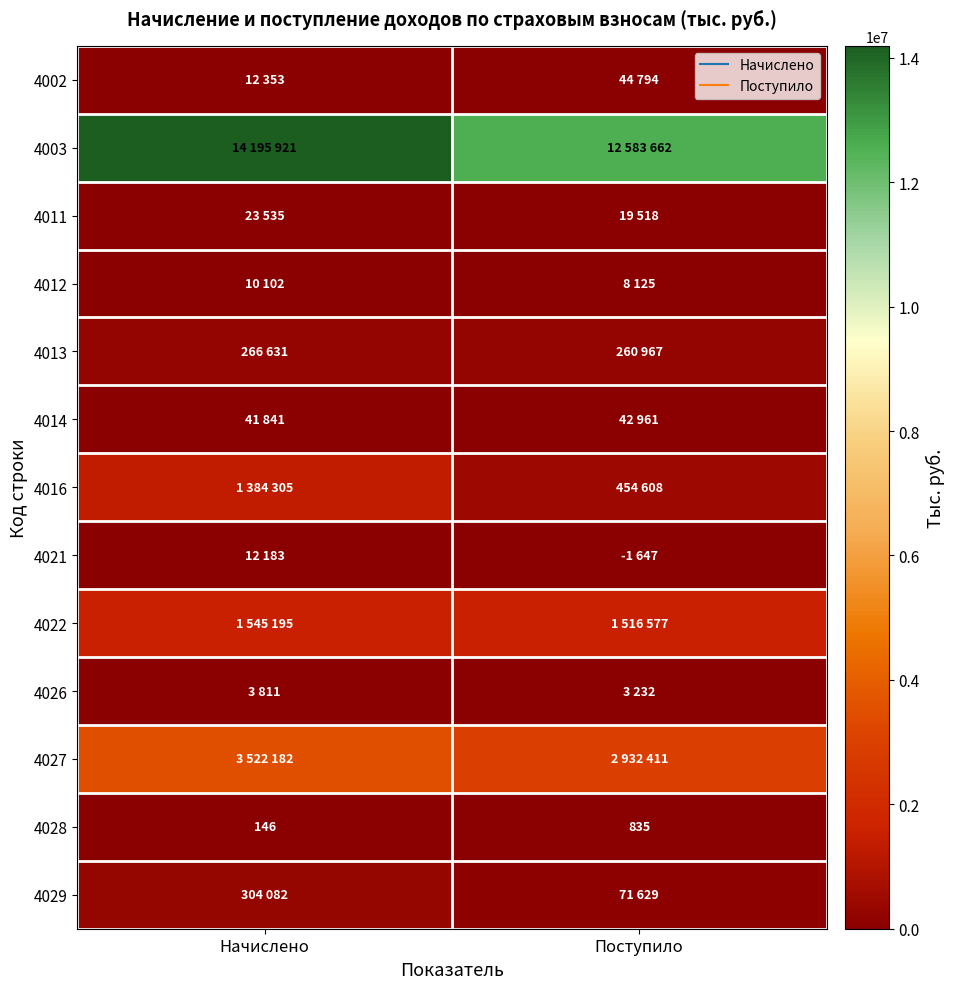

What is the highest value of the 4022 series?

1545195